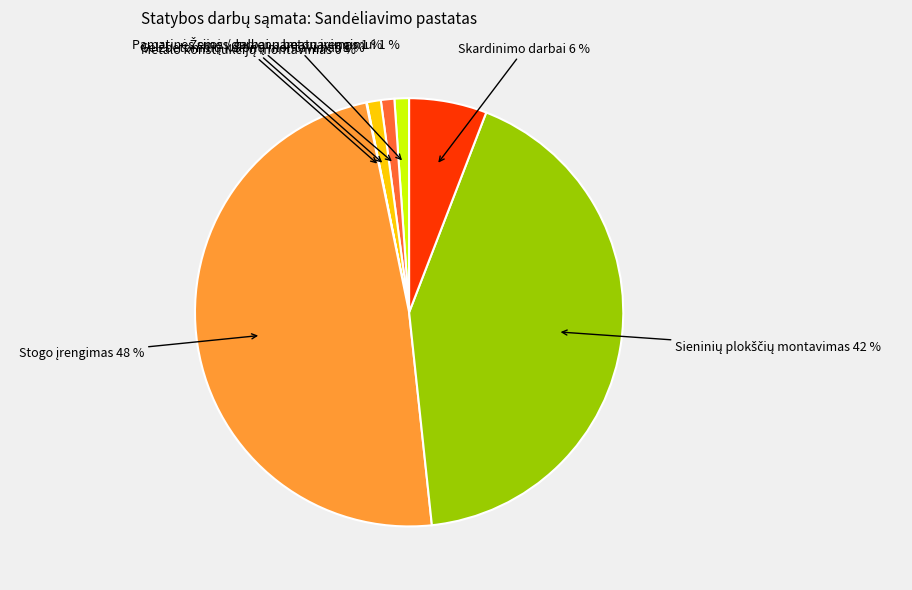

Is there a majority slice in this chart?

No